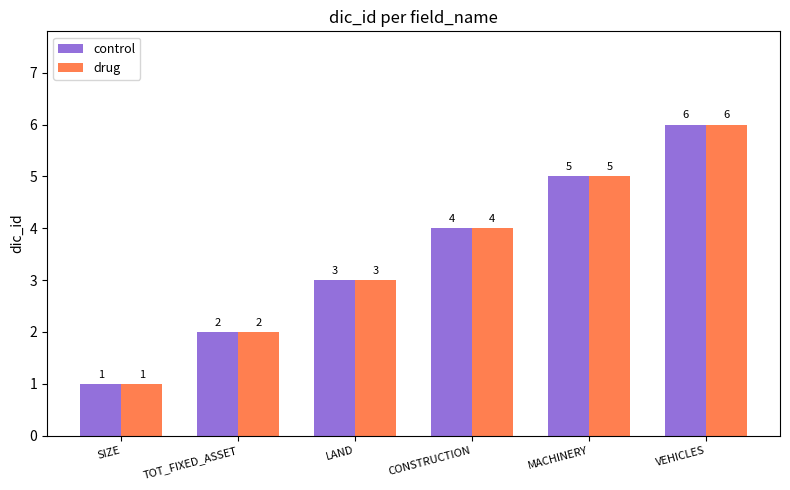

At which category is the sum across all series the highest?

VEHICLES